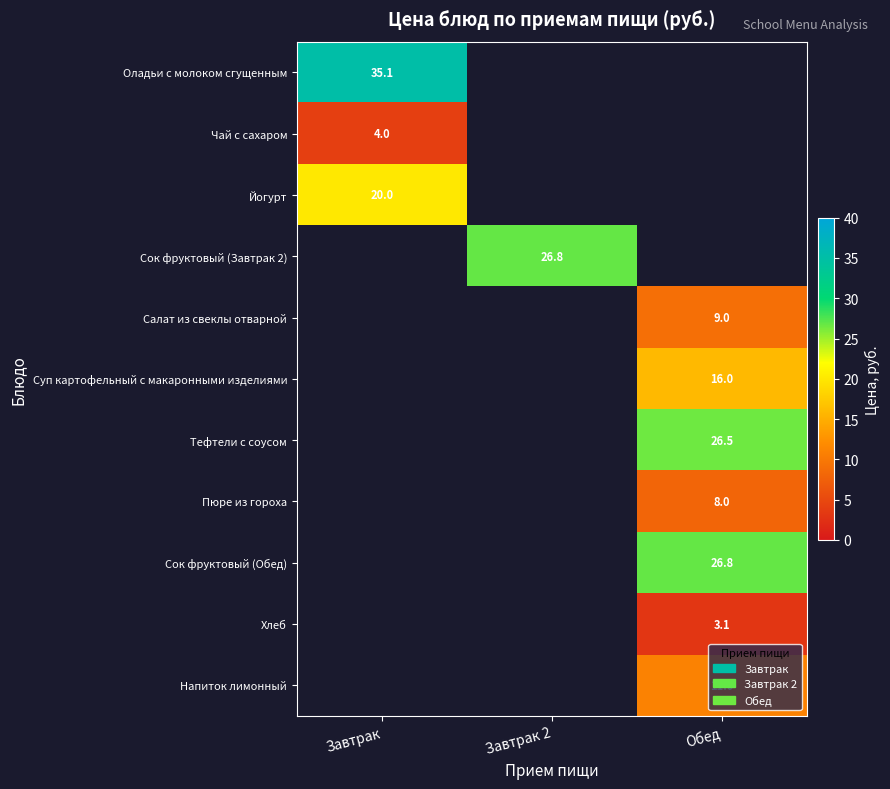

The value of Тефтели с соусом at Обед is 26.5. True or false?

True